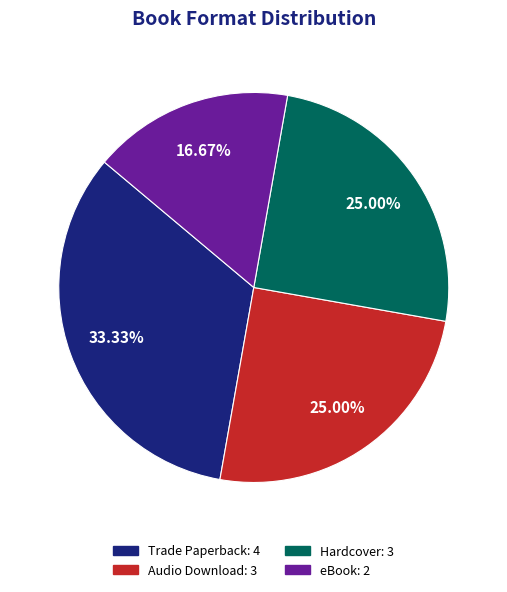

Which slice is the smallest?

eBook